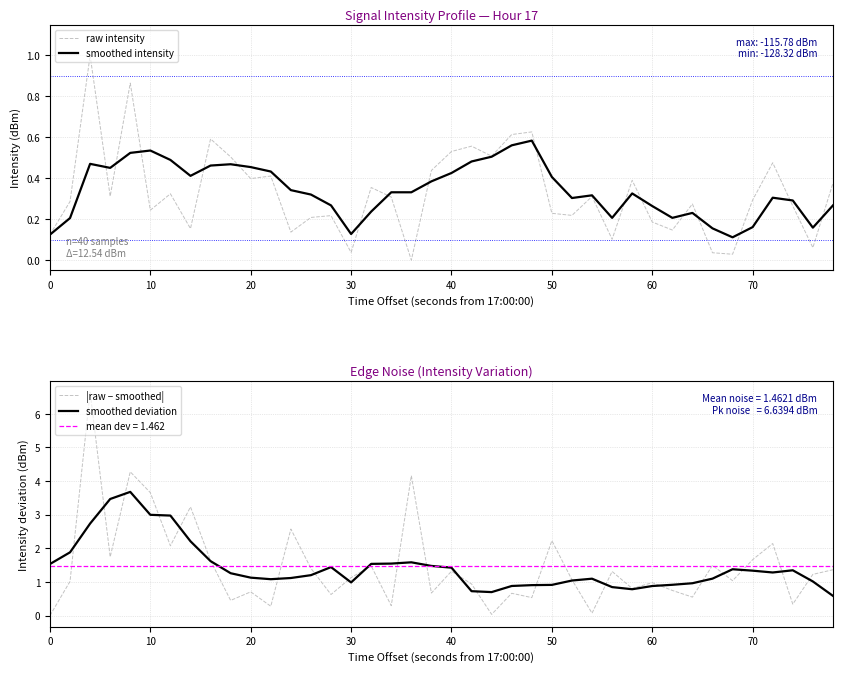

The smoothed intensity series shows 0.4 at 60. True or false?

False